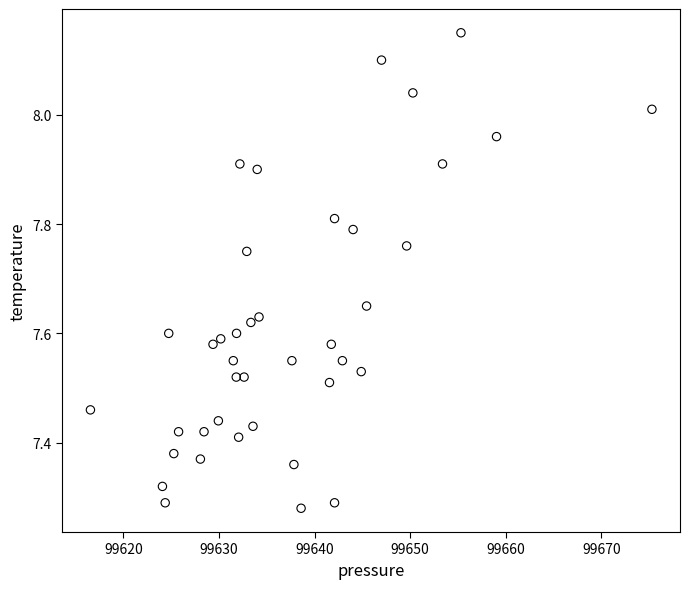

What is the range of Y values (max minus min)?

0.9